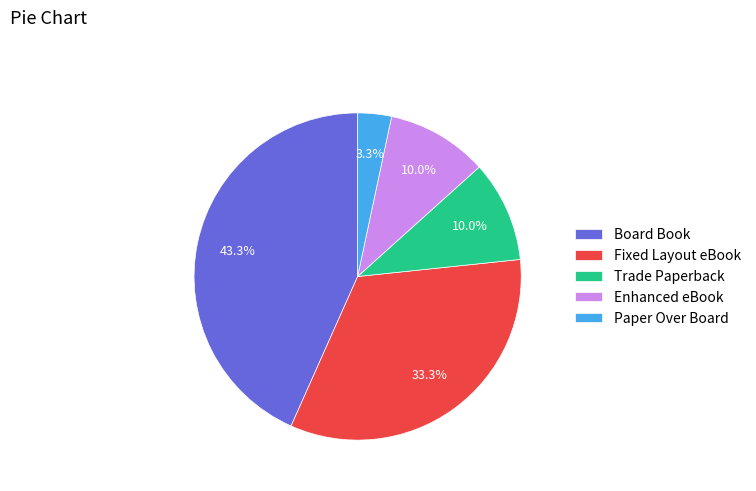

To the nearest percent, what percentage of the pie is Trade Paperback?

10%